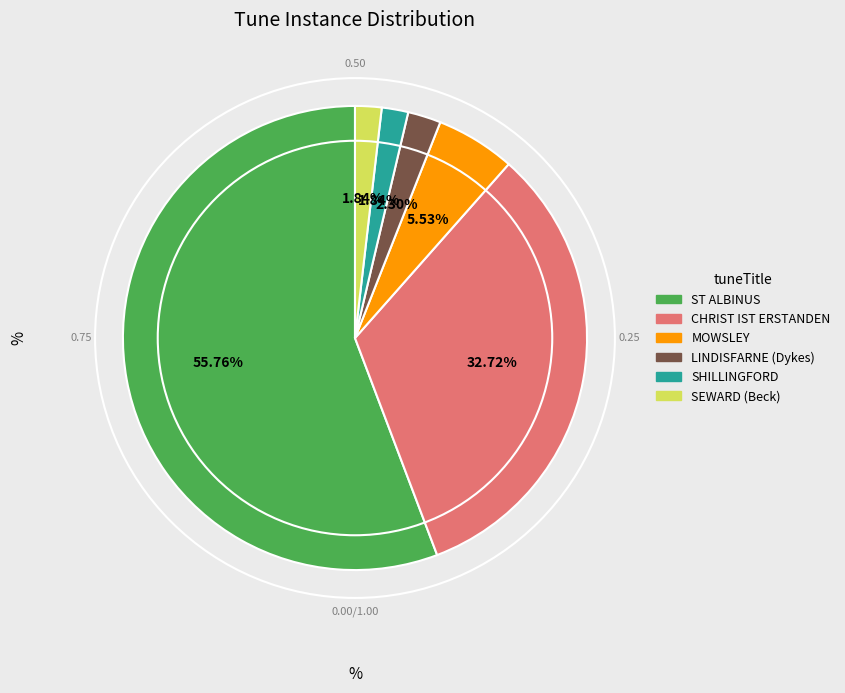

What is the largest slice in the pie chart?

ST ALBINUS